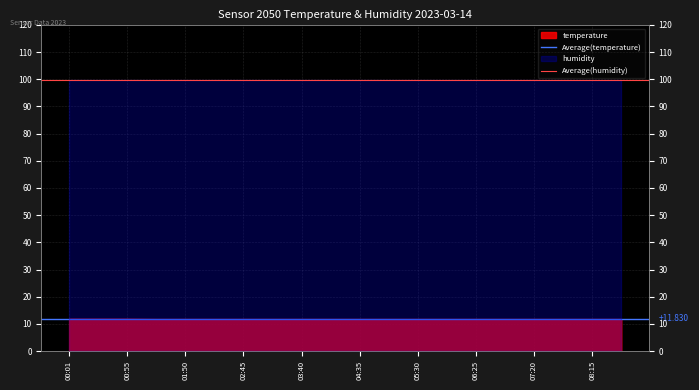

What is the difference between the highest and lowest values at 00:01?

88.1